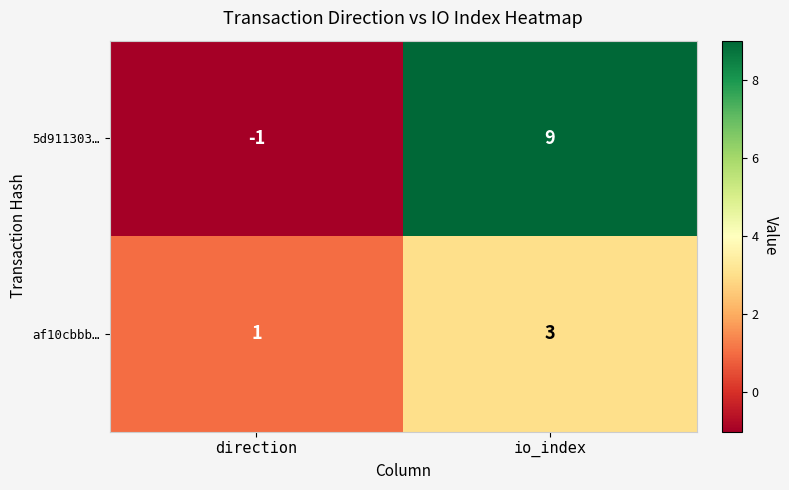

Rank the series by their average value, from highest to lowest.

5d911303…, af10cbbb…